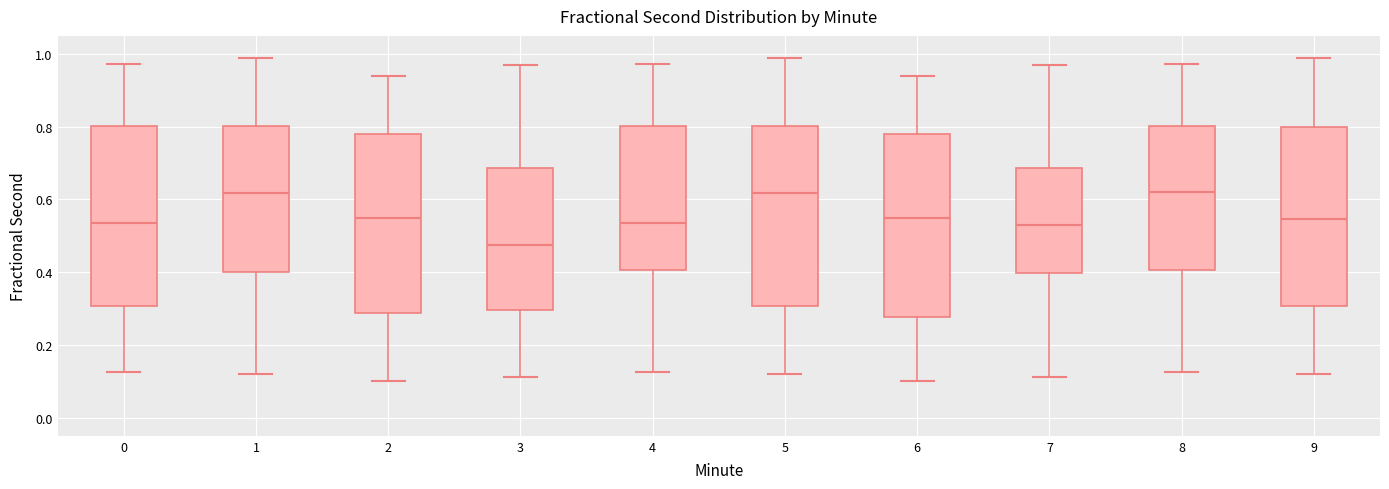

Where does the lower whisker of the box at x = 7 end on the y-axis? The values are not printed on the chart, so give them approximately, as read against the axis.

0.12